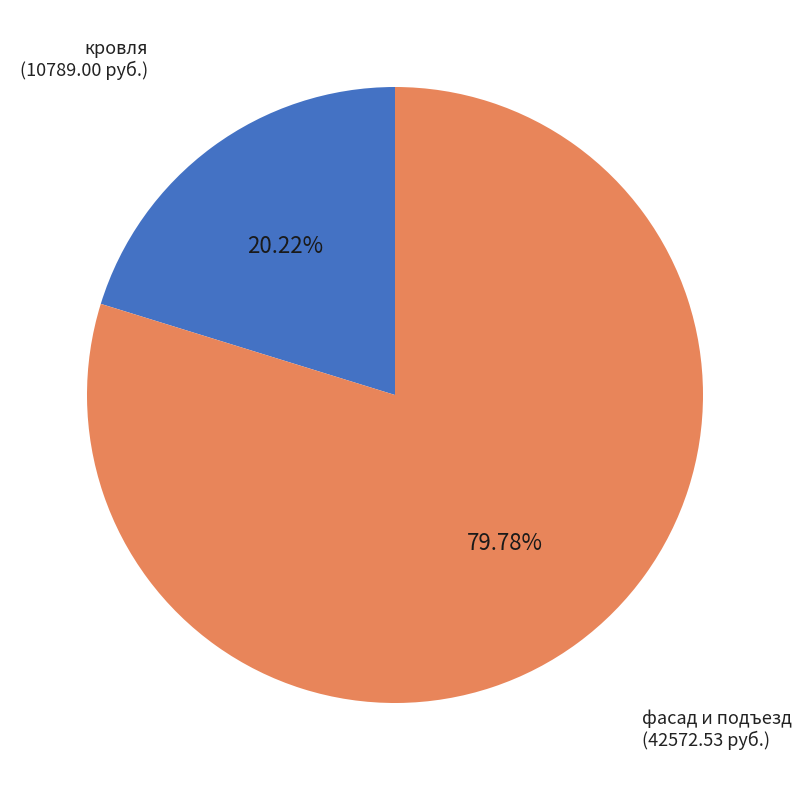

How many segments does this pie chart have?

2